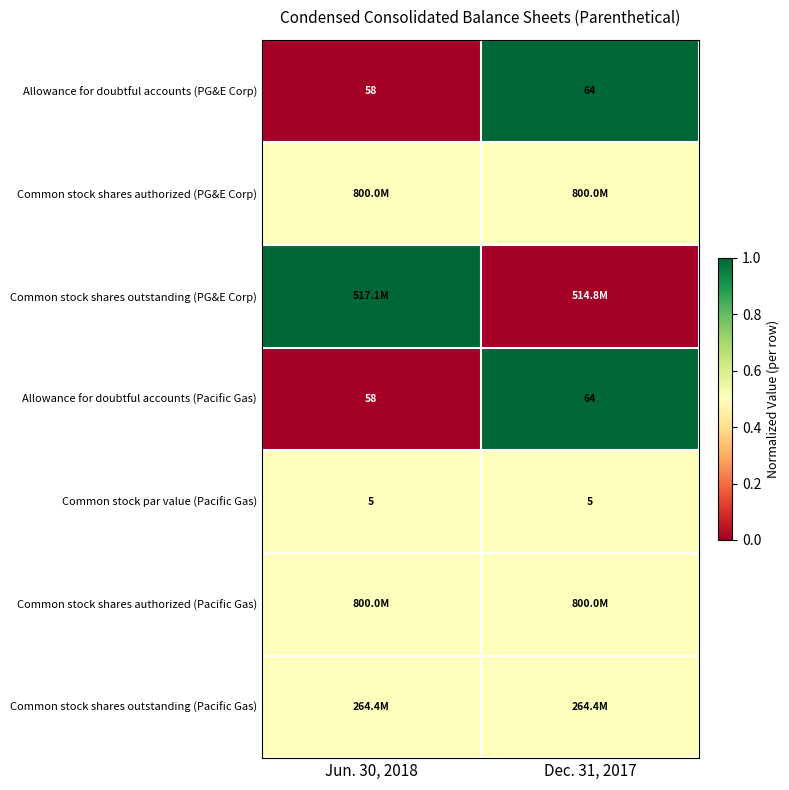

Between Jun. 30, 2018 and Dec. 31, 2017, which is larger?

Dec. 31, 2017